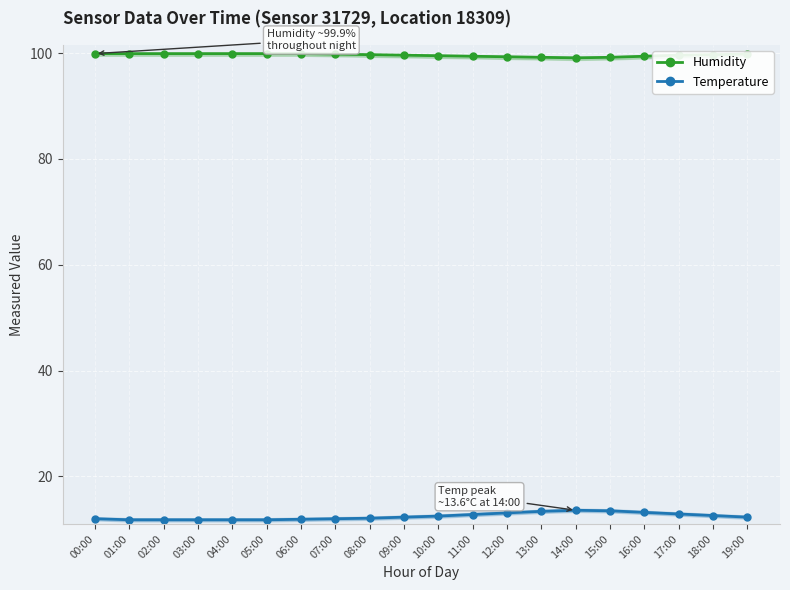

The Temperature series shows 13.6 at 14:00. True or false?

True